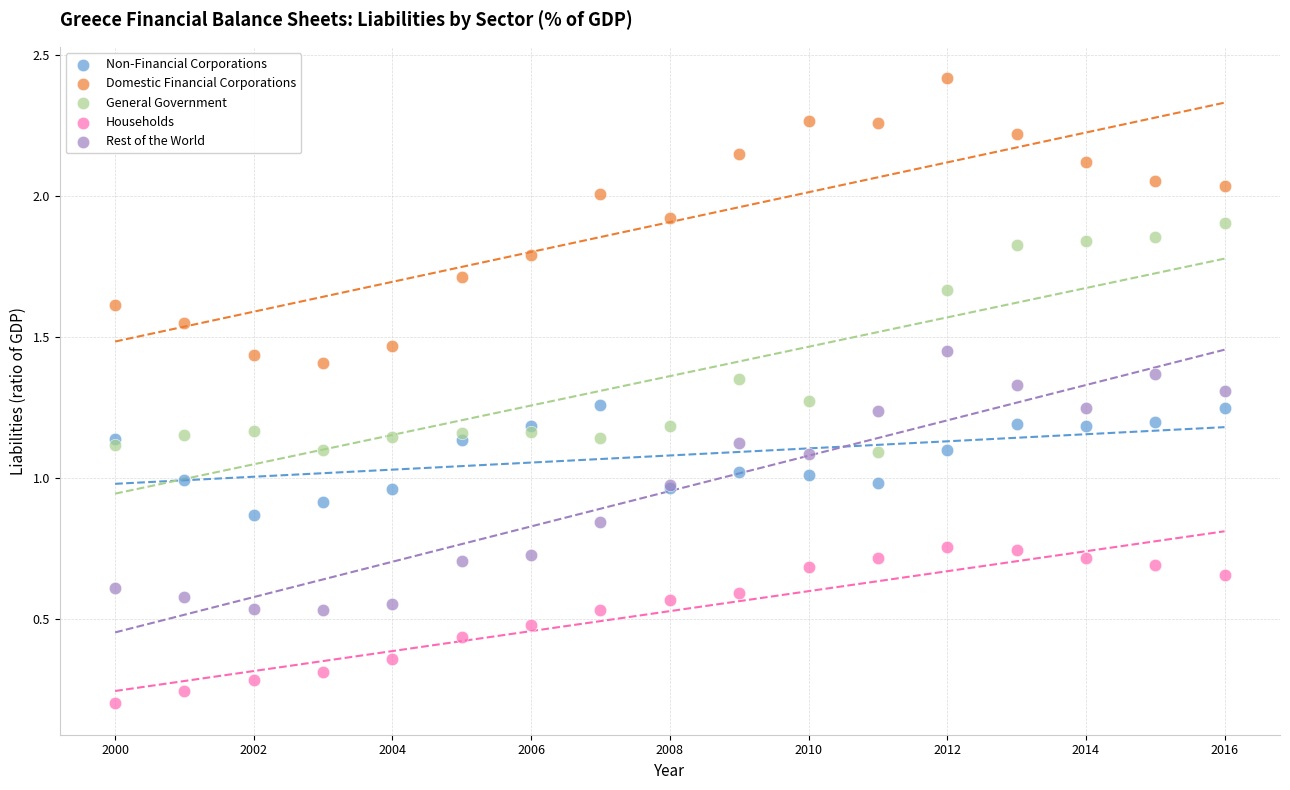

Which series contains the highest Y value?

Domestic Financial Corporations